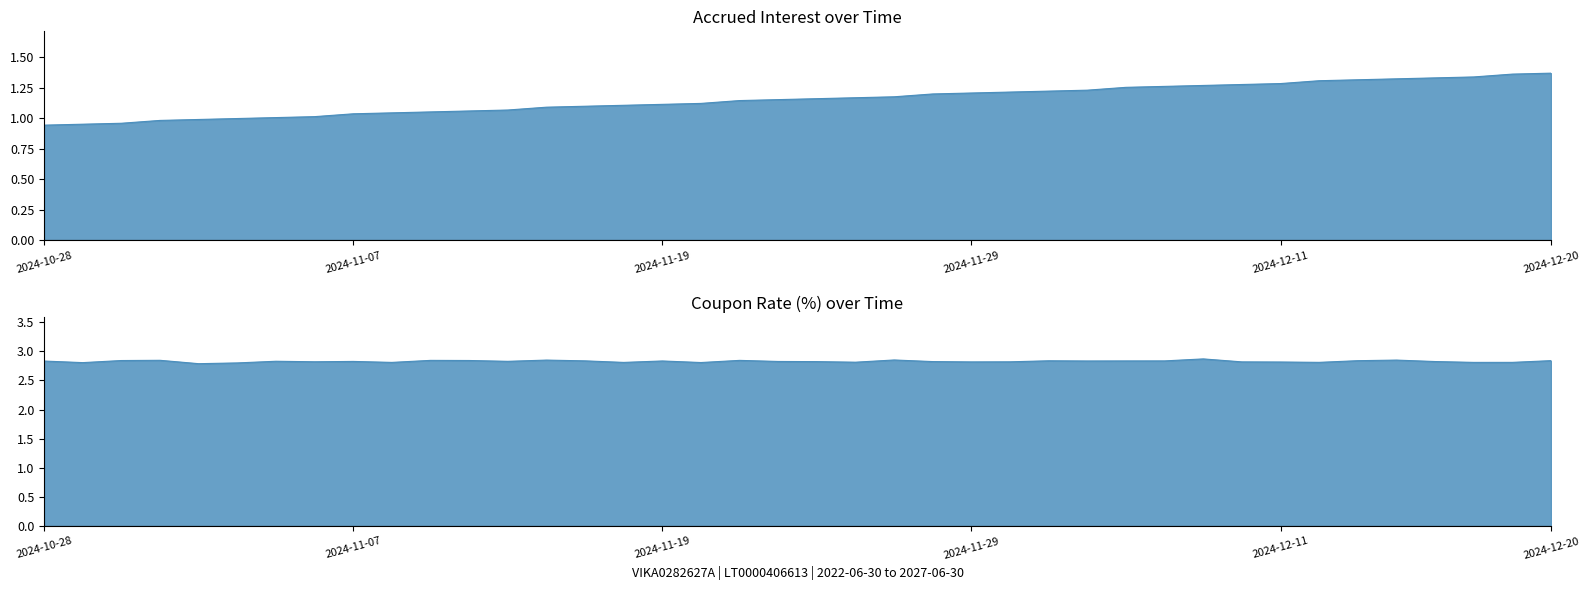

What is the sum of the values at 2024-10-29 and 2024-12-17?

2.3